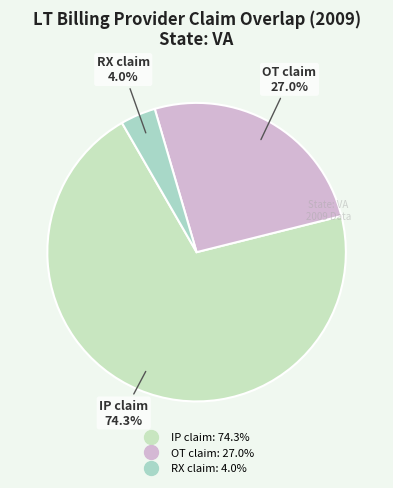

Is it true that % also a provider on RX claim is 1% of the pie?

False